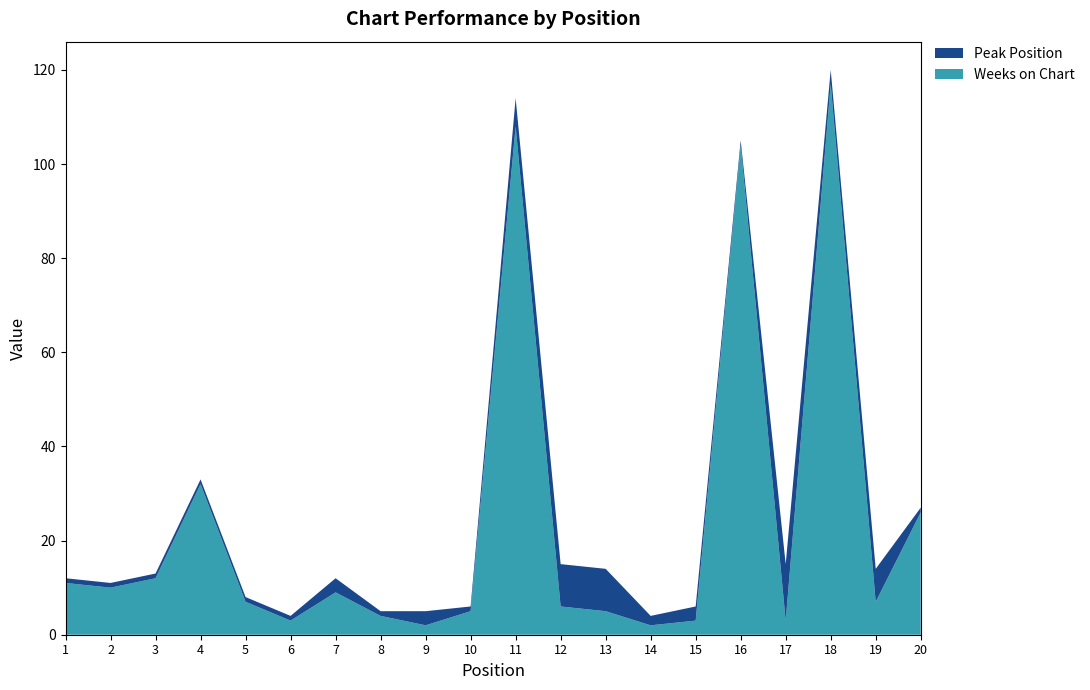

Reading left to right, extract all data points from this chart.

Weeks on Chart: 1=11	2=10	3=12	4=32	5=7	6=3	7=9	8=4	9=2	10=5	11=108	12=6	13=5	14=2	15=3	16=104	17=3	18=117	19=7	20=26
Peak Position: 1=1	2=1	3=1	4=1	5=1	6=1	7=3	8=1	9=3	10=1	11=6	12=9	13=9	14=2	15=3	16=1	17=12	18=3	19=7	20=1